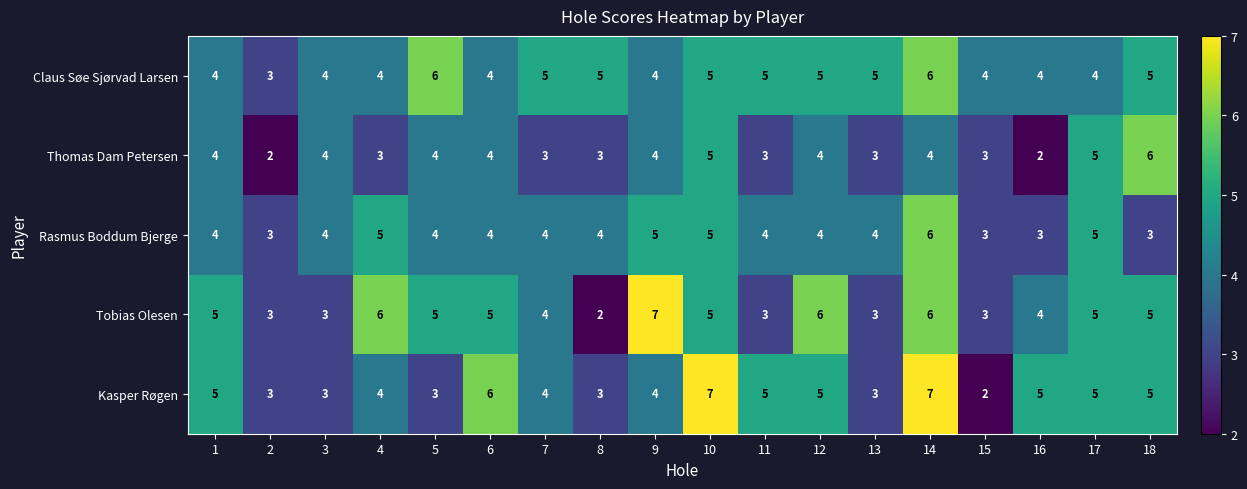

True or false: Kasper Røgen has a value of 5 at 9.

False